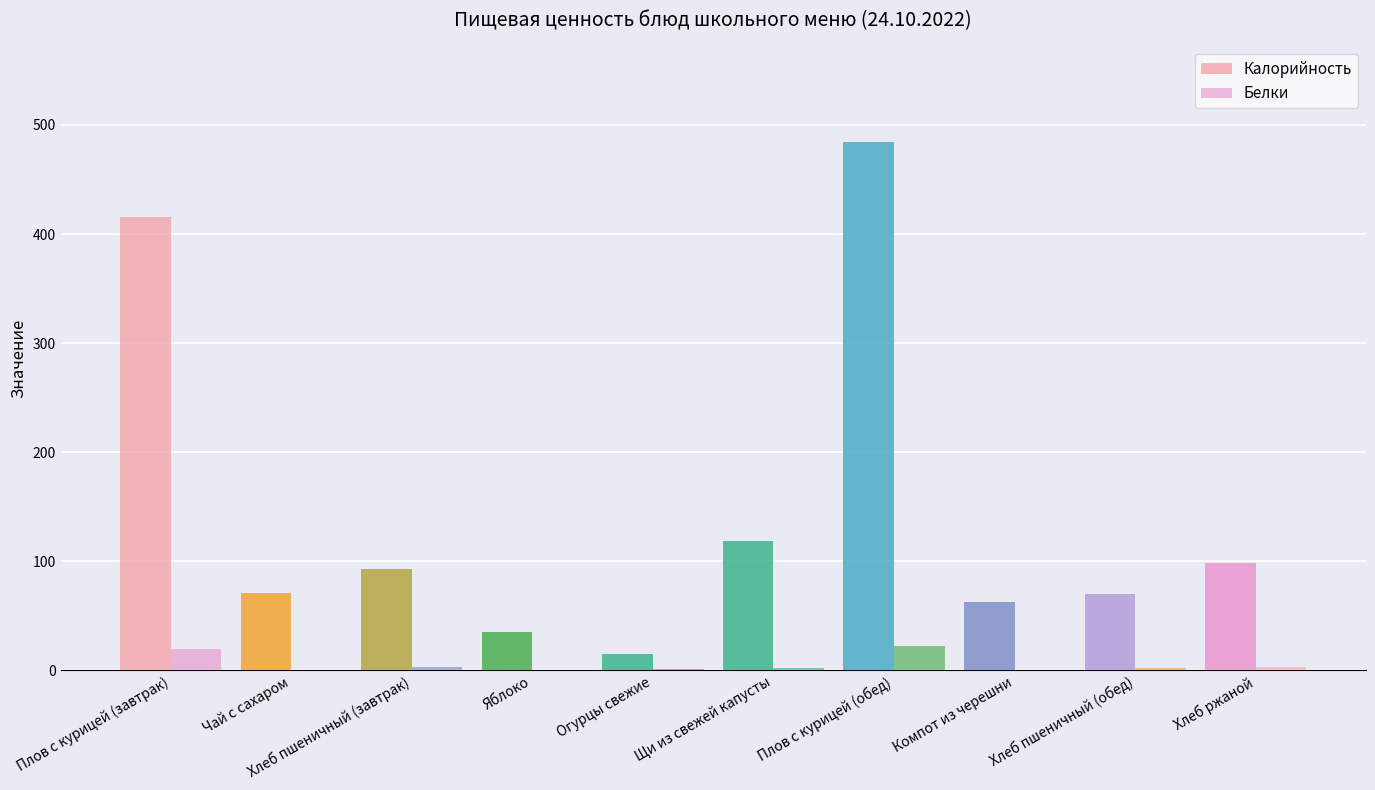

Is the value of Калорийность at Компот из черешни greater than the value of Белки at Плов с курицей (обед)?

Yes